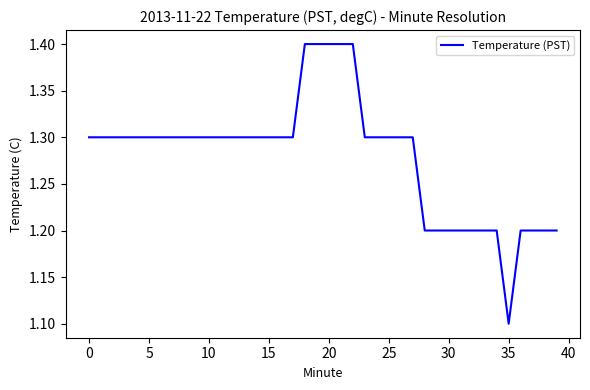

Reading left to right, extract all data points from this chart.

1.3	1.3	1.3	1.3	1.3	1.3	1.3	1.3	1.3	1.3	1.3	1.3	1.3	1.3	1.3	1.3	1.3	1.3	1.4	1.4	1.4	1.4	1.4	1.3	1.3	1.3	1.3	1.3	1.2	1.2	1.2	1.2	1.2	1.2	1.2	1.1	1.2	1.2	1.2	1.2